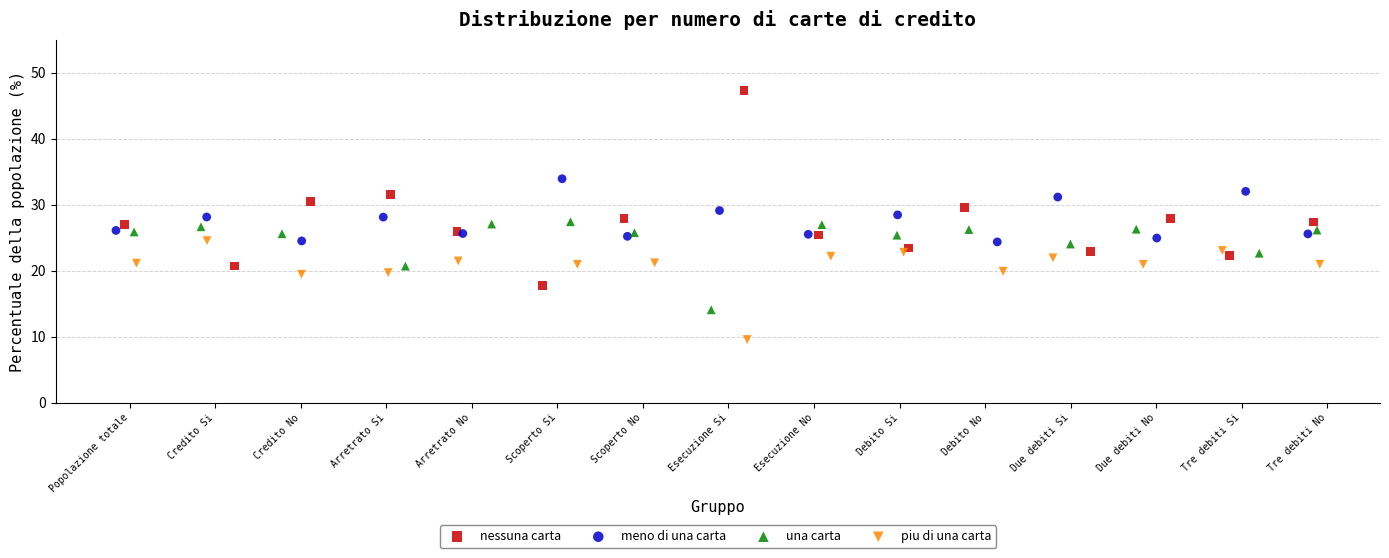

Which series contains the highest Y value?

nessuna carta